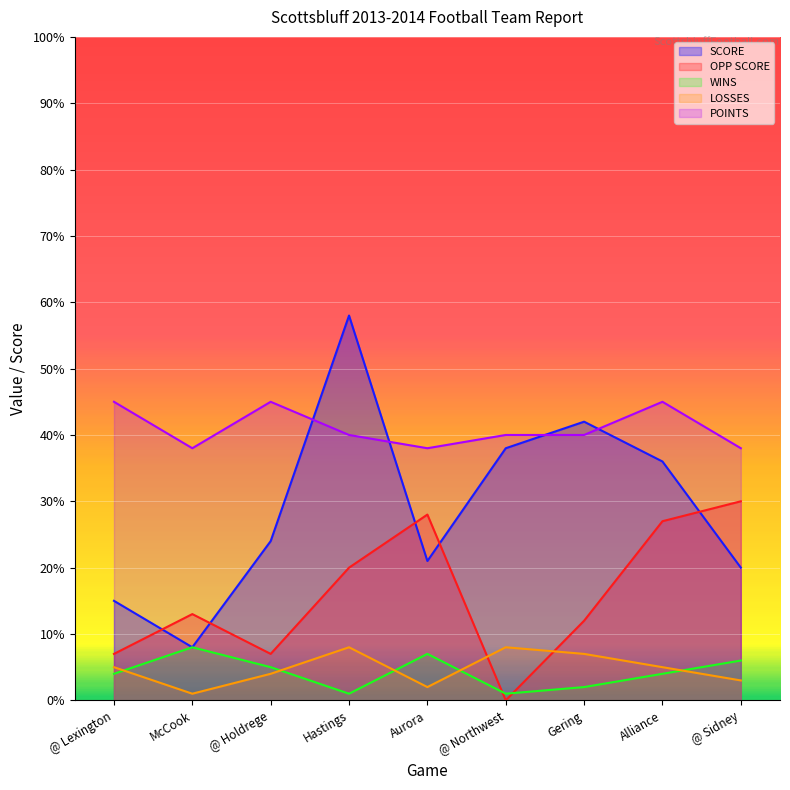

How many interior local peaks does the LOSSES series have?

2